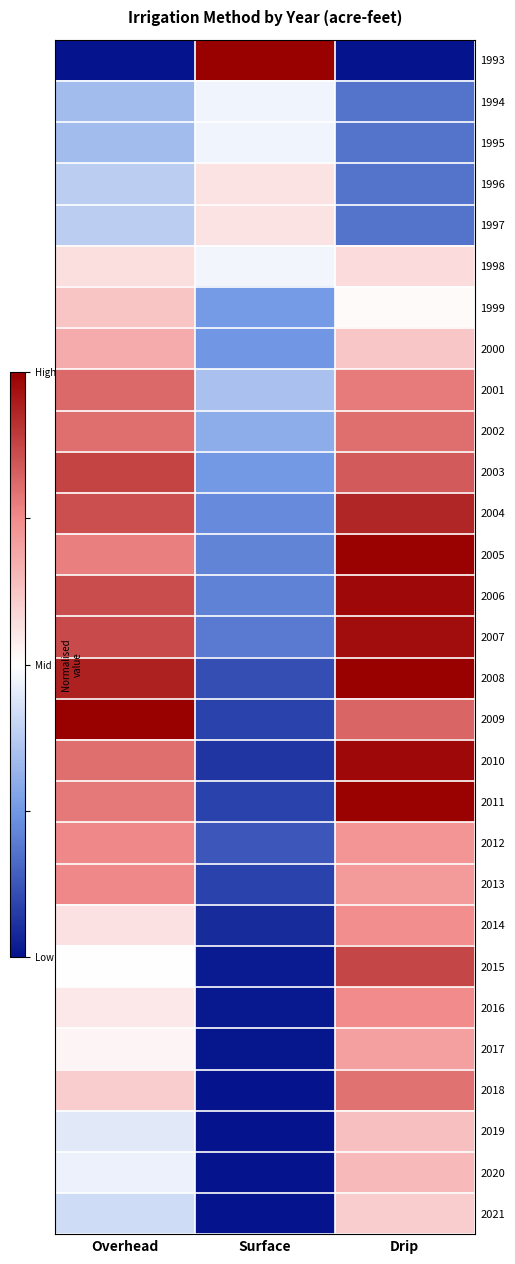

Rank the series by their maximum value, from highest to lowest.

2009, 1993, 2008, 2011, 2005, 2010, 2006, 2007, 2004, 2003, 2015, 2001, 2002, 2018, 2013, 2012, 2016, 2014, 2017, 2000, 2020, 2019, 1999, 2021, 1998, 1996, 1997, 1994, 1995